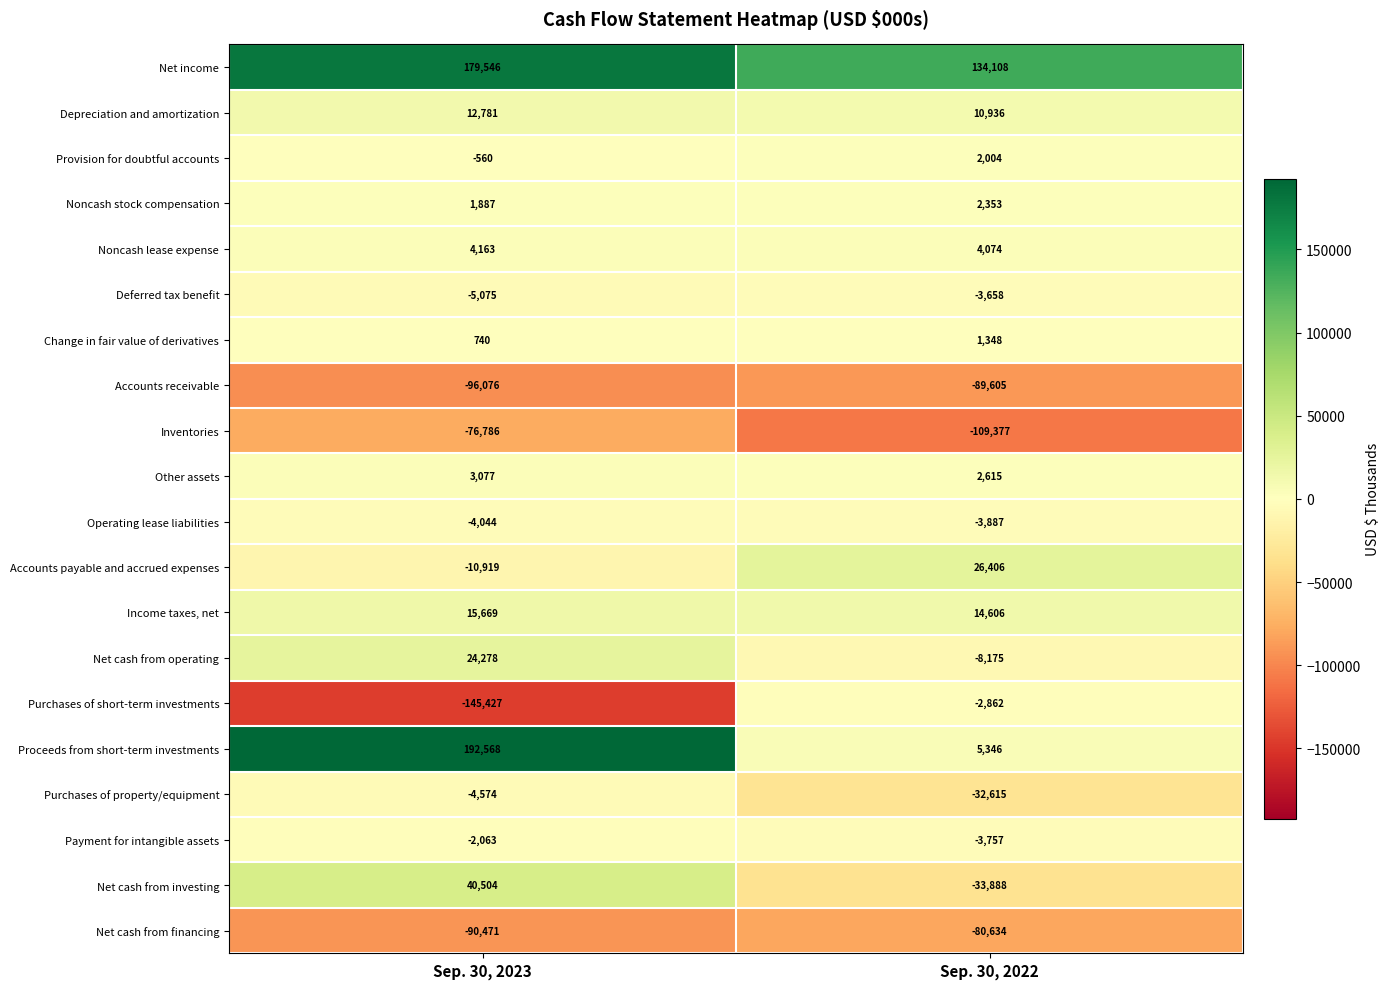

The value of Provision for doubtful accounts at Sep. 30, 2022 is 1206. True or false?

False